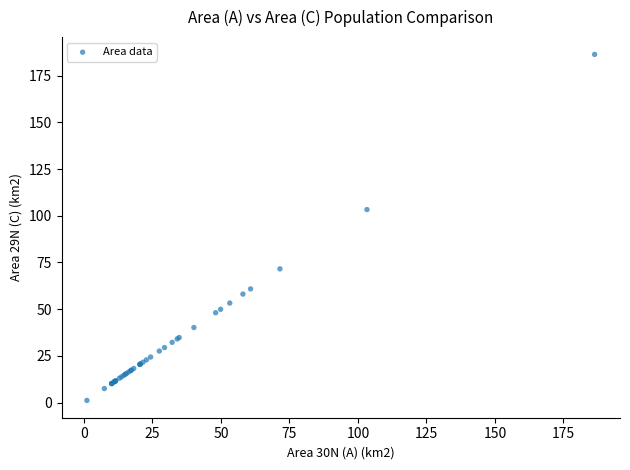

What Y value in the scatter plot is closest to 93?

103.3